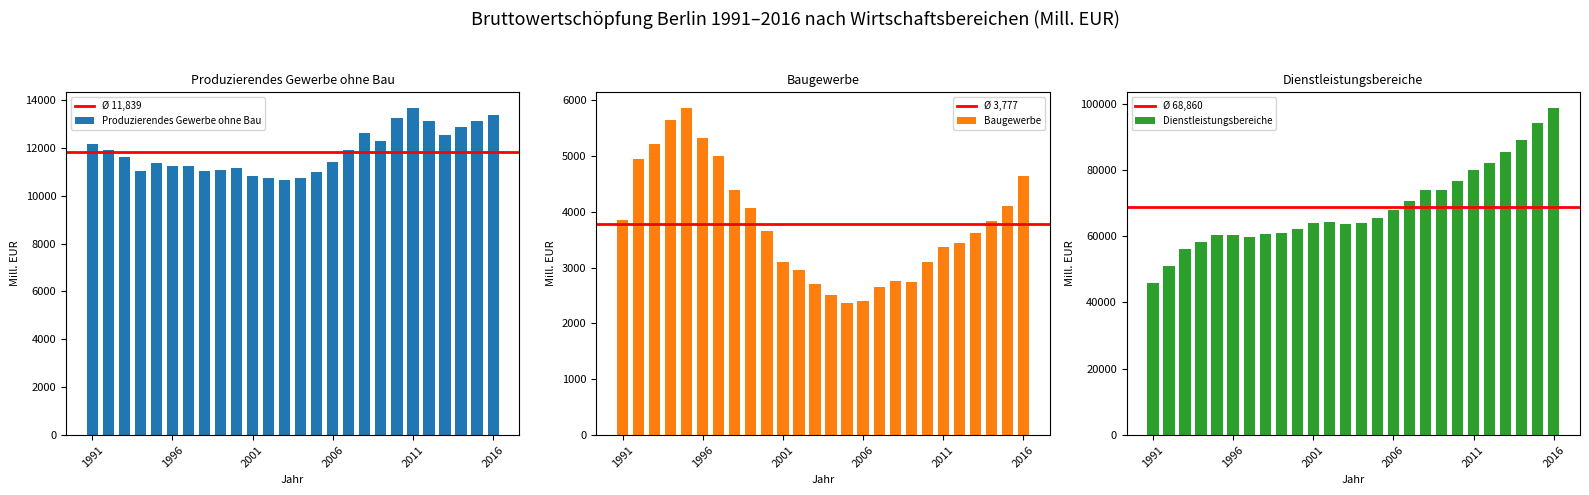

Reading right to left, list all the values displayed in this chart.

Produzierendes Gewerbe ohne Bau: 13362.1	13127.9	12853.0	12515.5	13137.9	13647.9	13243.8	12276.4	12628.5	11890.0	11403.4	10993.8	10757.4	10659.0	10733.0	10806.9	11148.5	11072.5	11014.2	11232.7	11240.9	11375.5	11029.7	11599.4	11917.2	12154.0
Baugewerbe: 4643.1	4106.9	3840.5	3610.8	3433.8	3376.9	3106.2	2745.8	2759.4	2648.2	2405.1	2356.4	2511.0	2705.0	2955.4	3091.7	3647.2	4072.9	4380.4	5005.0	5318.2	5851.6	5647.6	5207.8	4937.4	3845.1
Dienstleistungsbereiche: 98565.2	94203.0	88964.4	85408.1	82188.7	80109.0	76593.1	74029.1	73940.8	70640.0	67967.6	65594.8	64113.9	63822.5	64365.6	63974.3	62172.1	61102.6	60713.3	59725.9	60482.8	60451.7	58390.4	56067.0	51005.3	45756.2